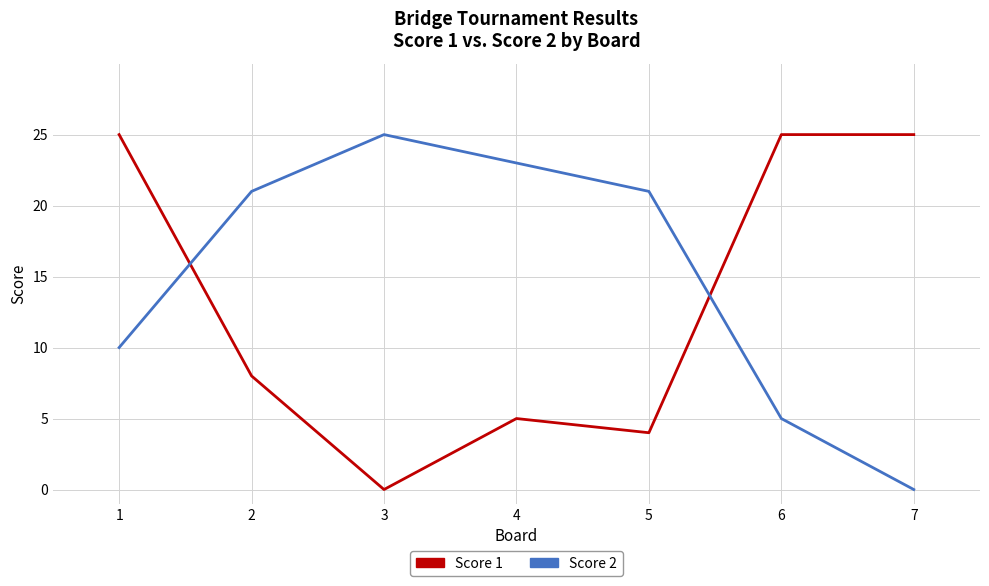

Which category has the highest value in the Score 2 series?

3